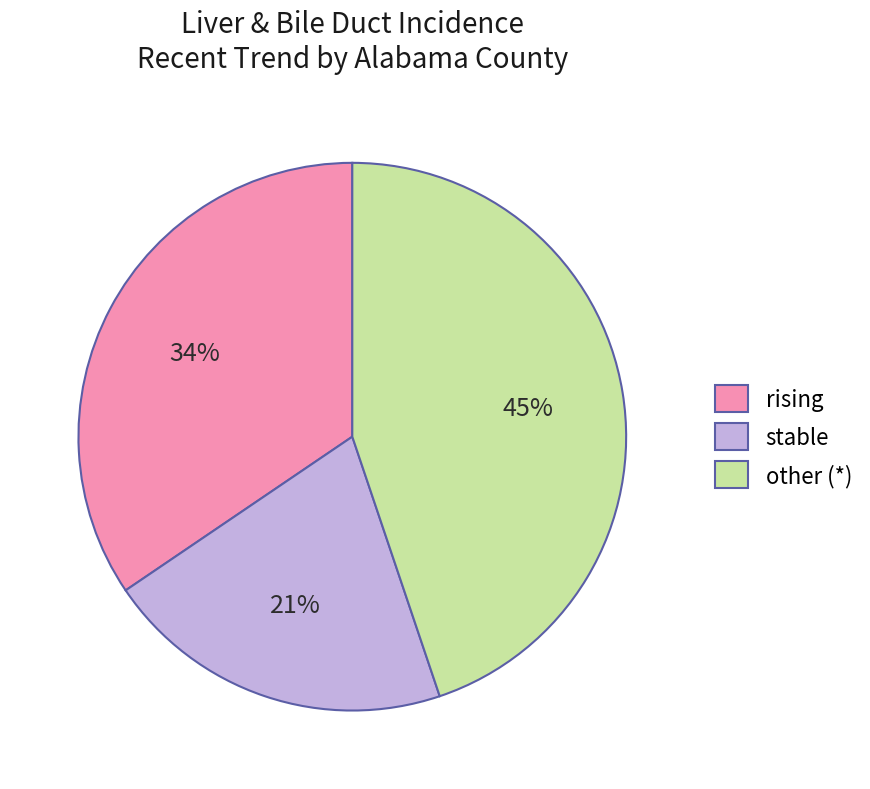

How many segments does this pie chart have?

3